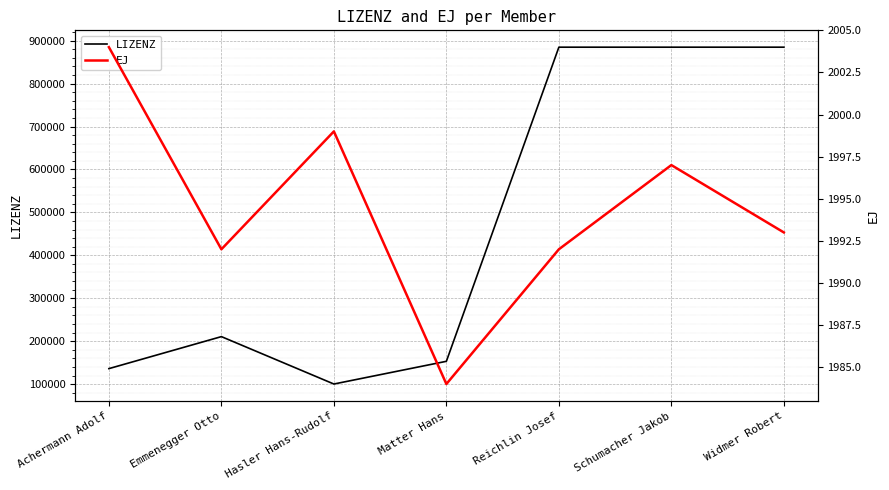

What is the maximum value for EJ?

2004